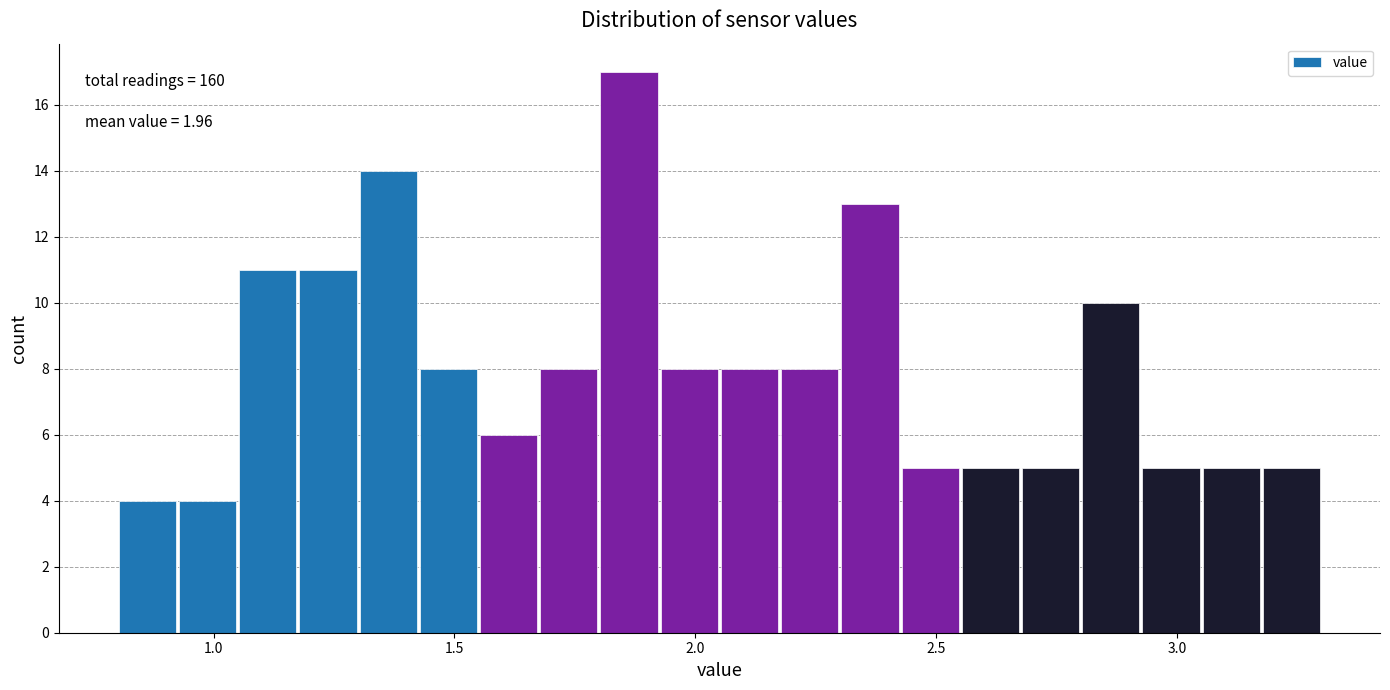

Around what value on the x-axis is the tallest bar? Give the approximate position of its centre, as read against the axis.

1.85